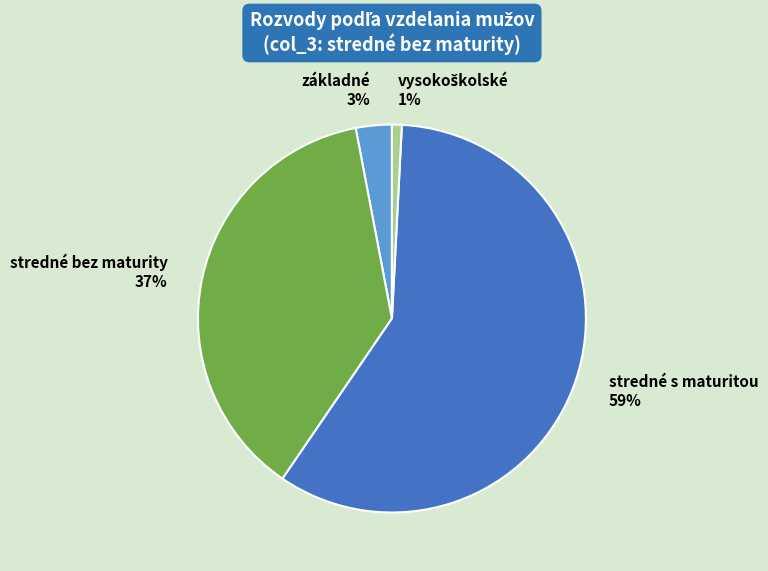

To the nearest percent, what percentage of the pie is základné?

3%